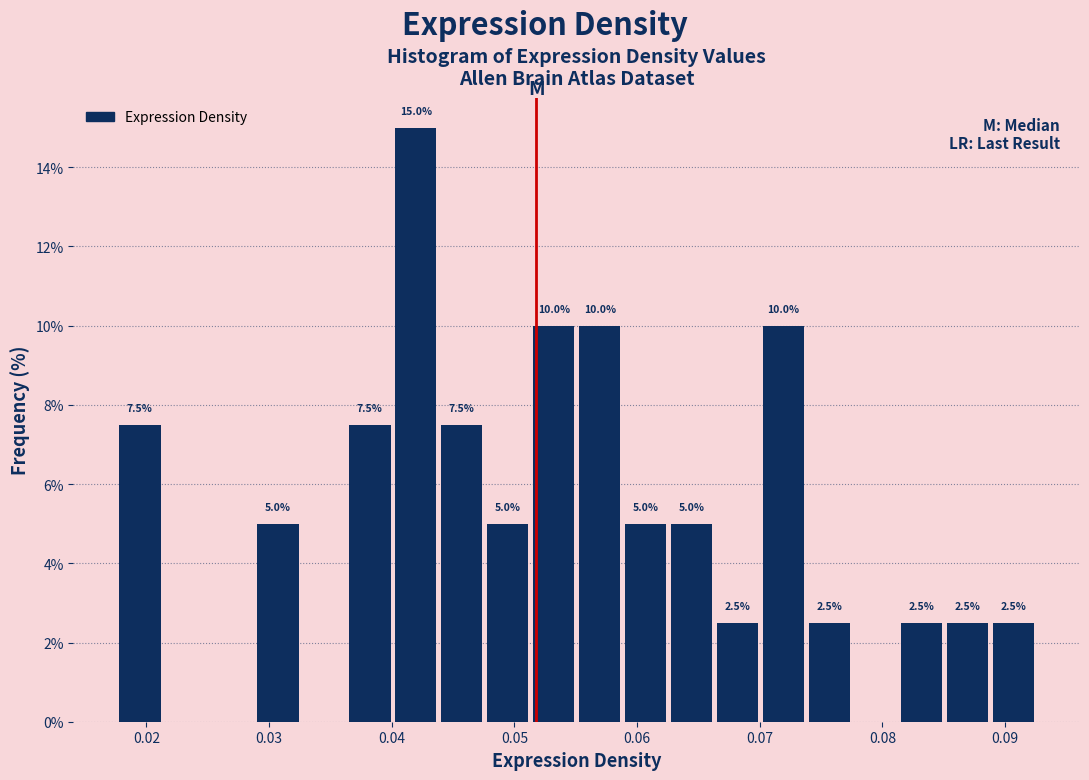

Read against the x-axis, roughly where is the centre of the tallest bar?

0.042